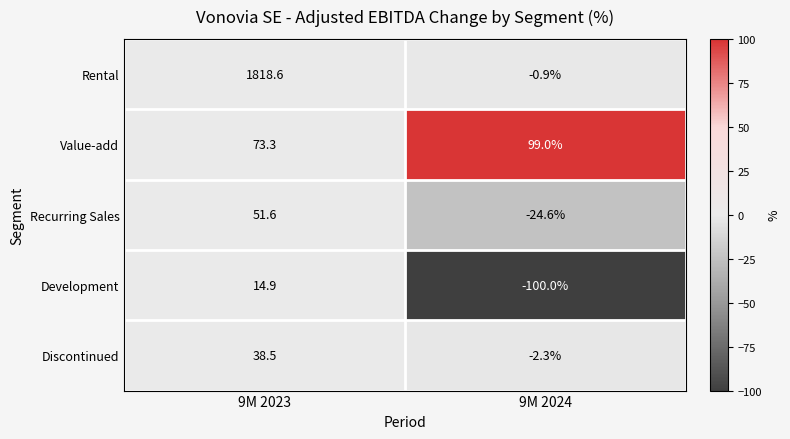

Rank the series at 9M 2024 from highest to lowest value.

Value-add, Rental, Discontinued, Recurring Sales, Development